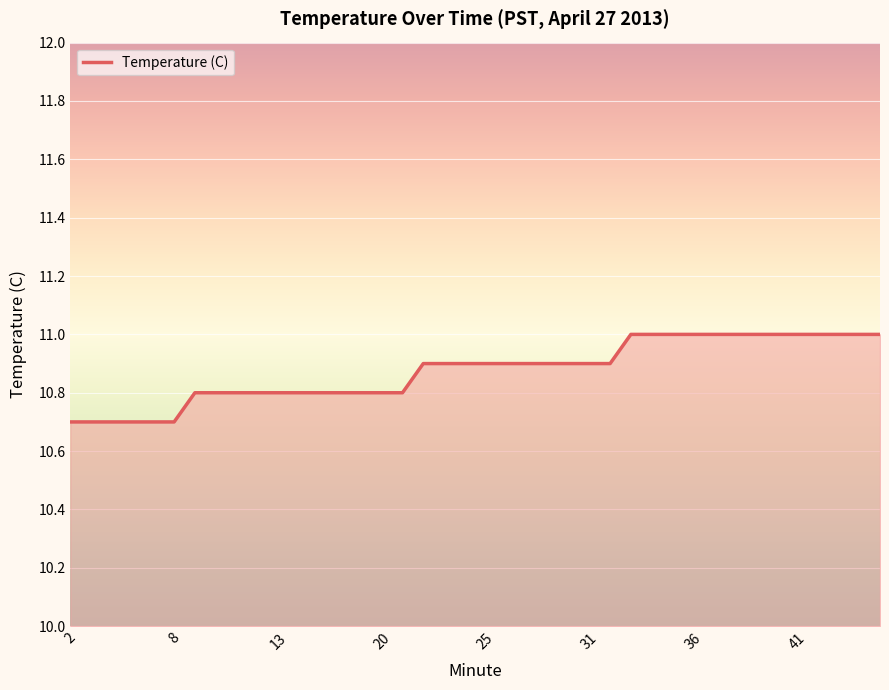

What is the smallest value displayed?

10.7